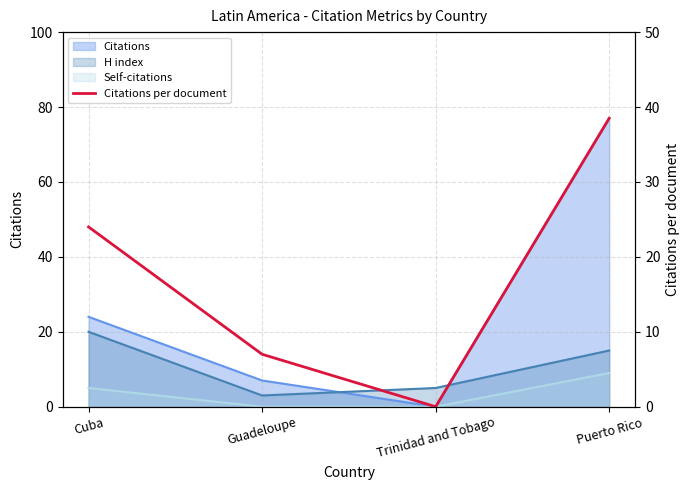

What is the label of the 2nd point from the right?

Trinidad and Tobago